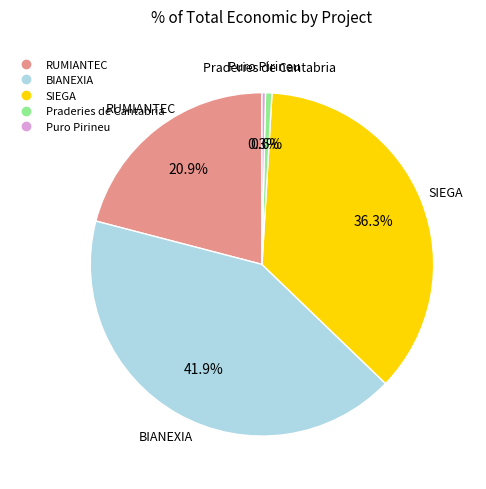

What percentage is the SIEGA slice, to the nearest percent?

36%